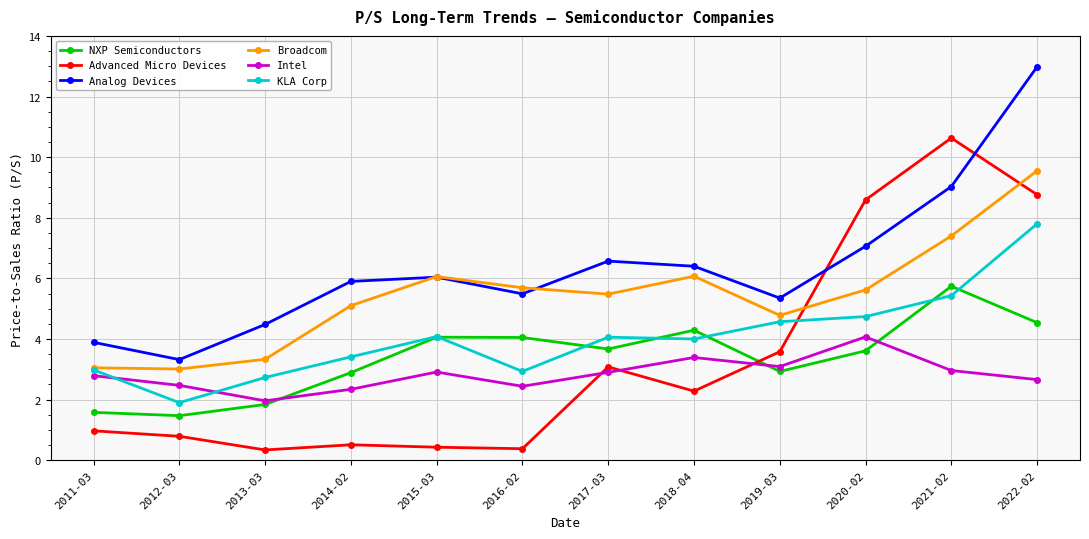

What is the lowest value of the Broadcom series?

3.0